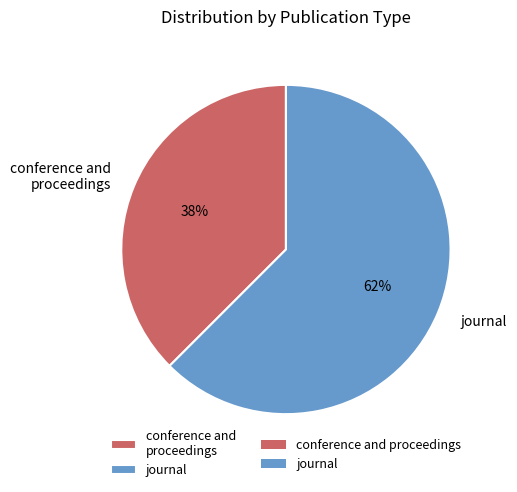

Which slice is the largest?

journal